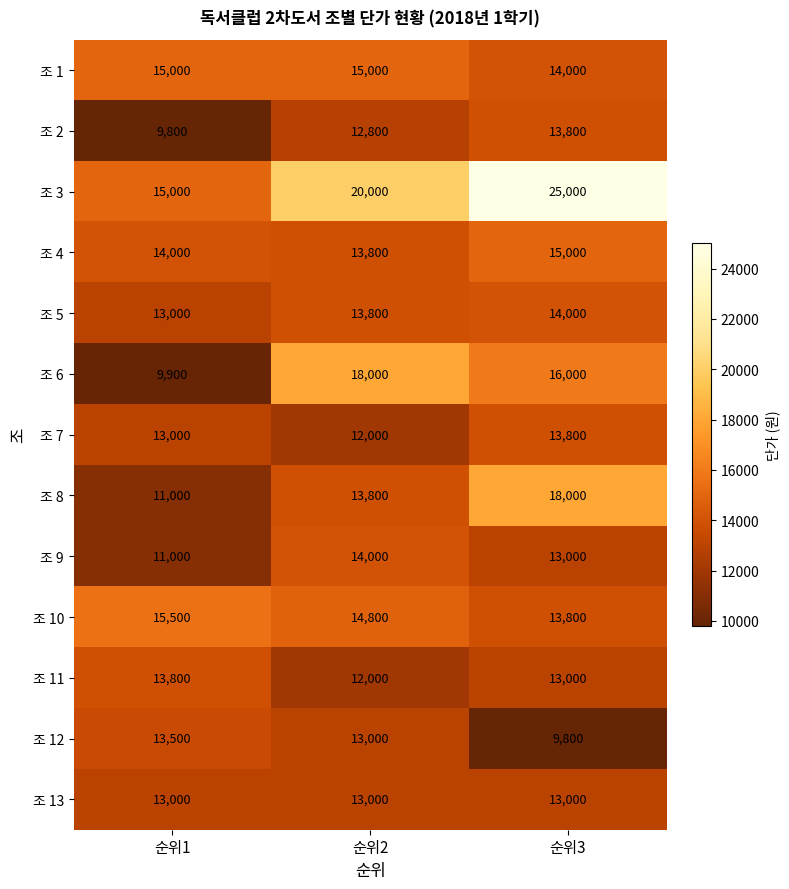

What is the spread (max minus min) of values at 순위1?

5700